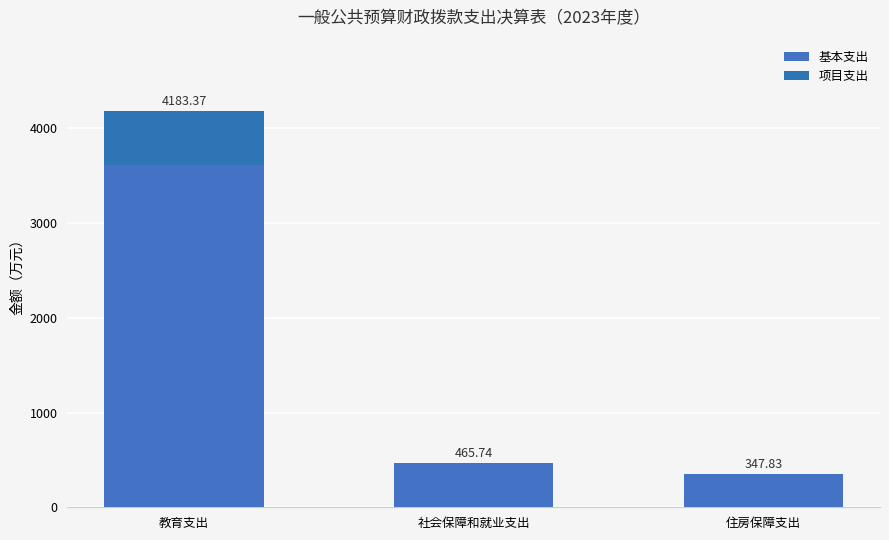

Are the bars grouped side by side (vs. stacked)?

No